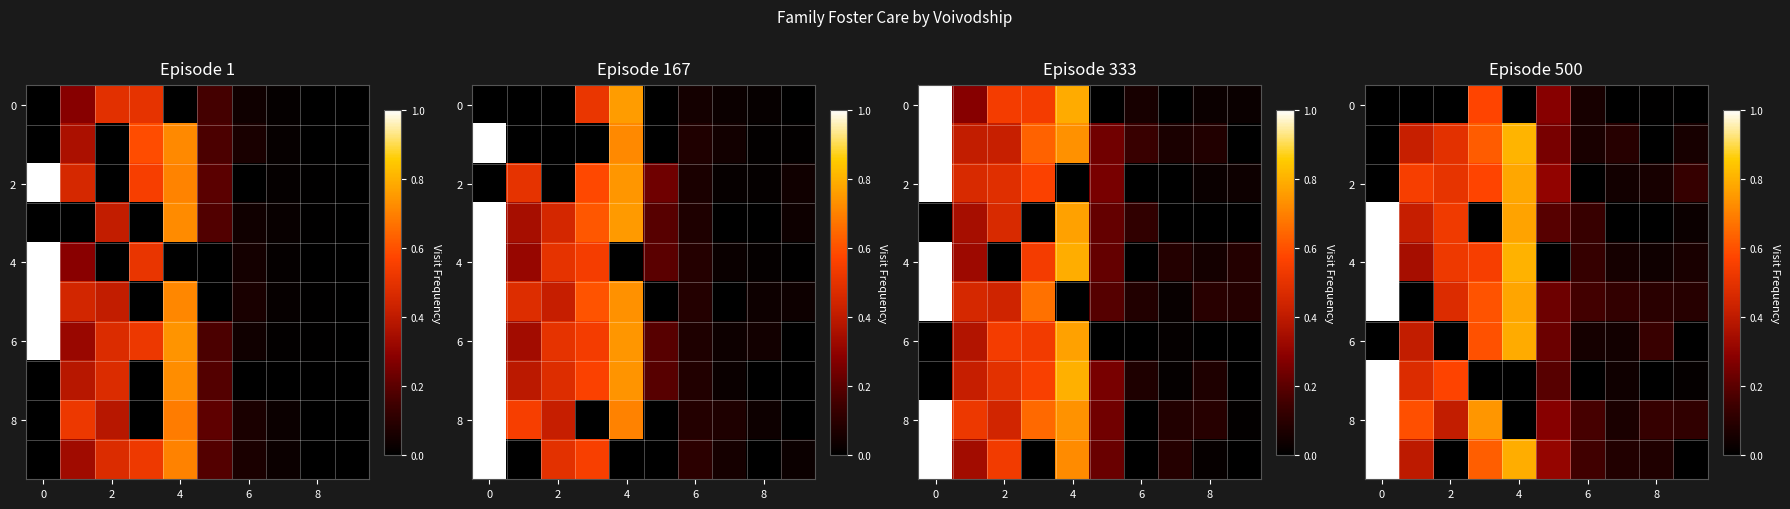

What is the greatest value displayed?

1.0